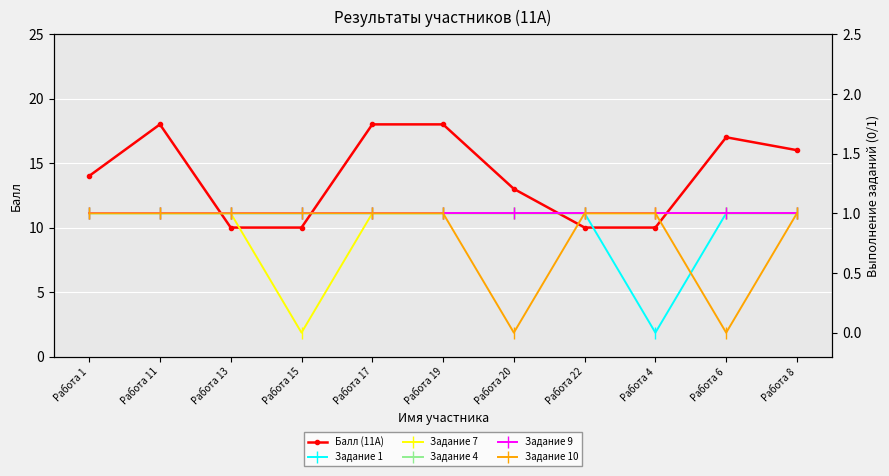

What is the label of the 4th point from the left?

Работа 15